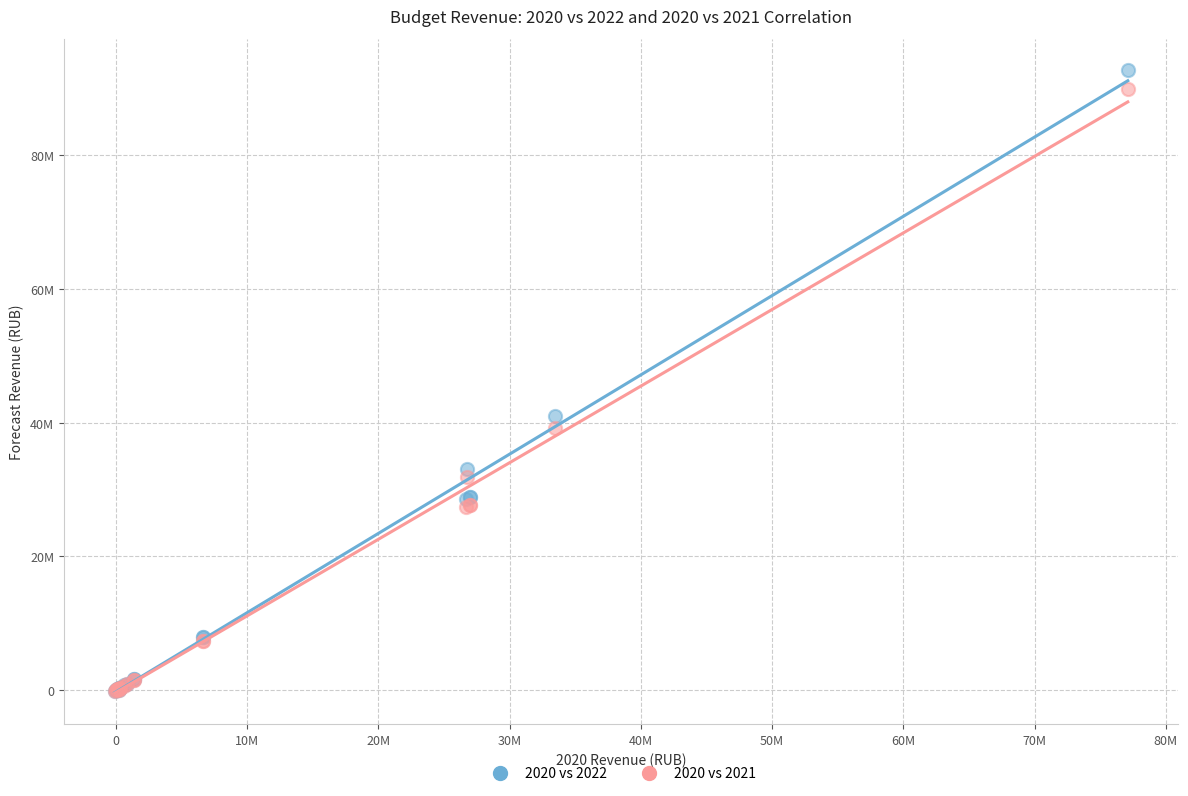

What are all the series names shown in the legend?

2020 vs 2022, 2020 vs 2021